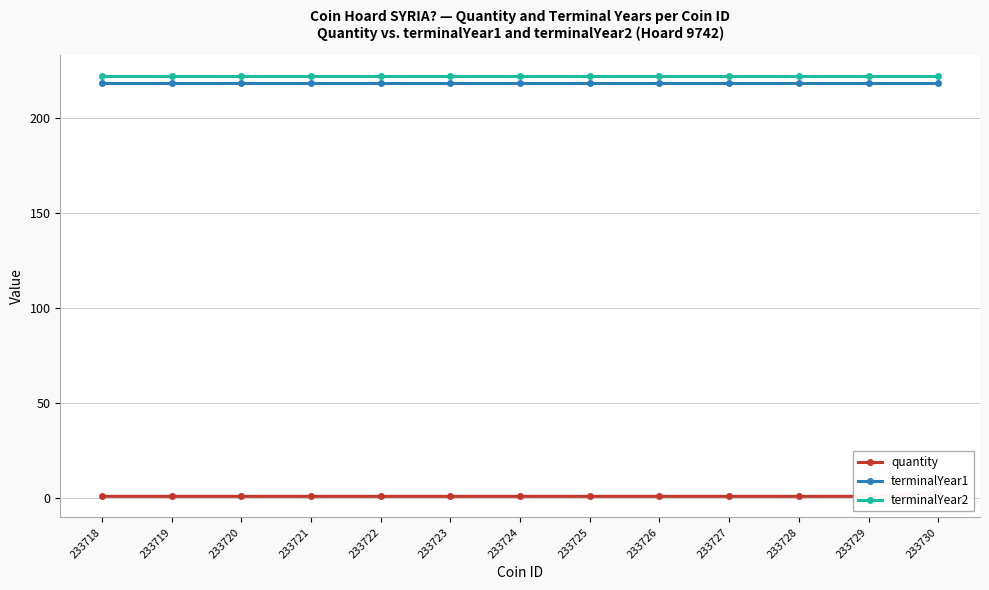

Is it true that quantity equals 2 at 233719?

False